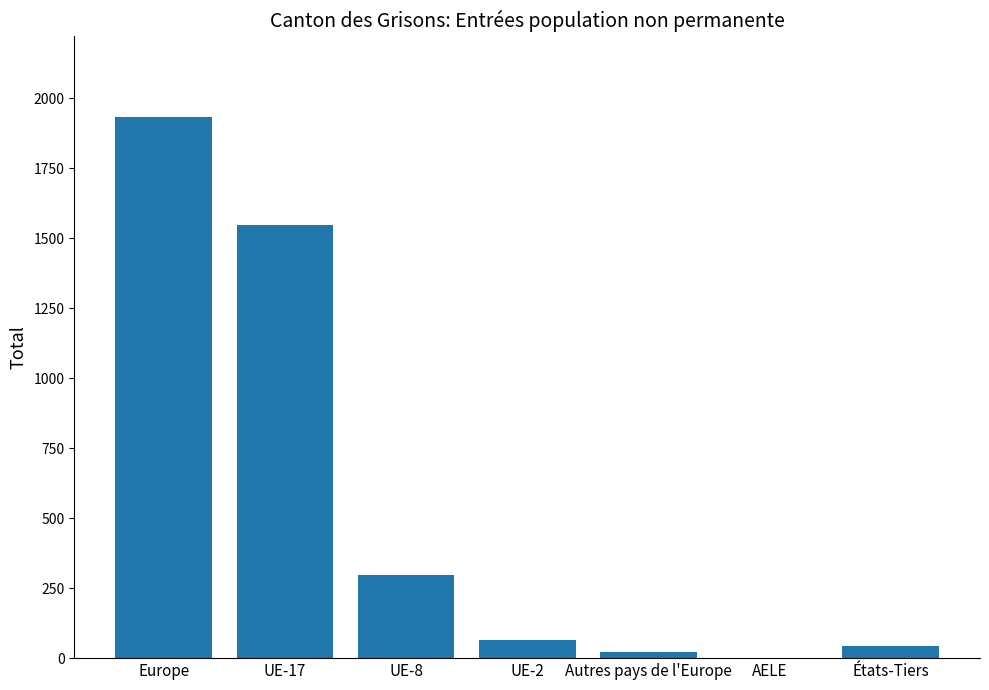

Which category has the highest value across all series?

Europe